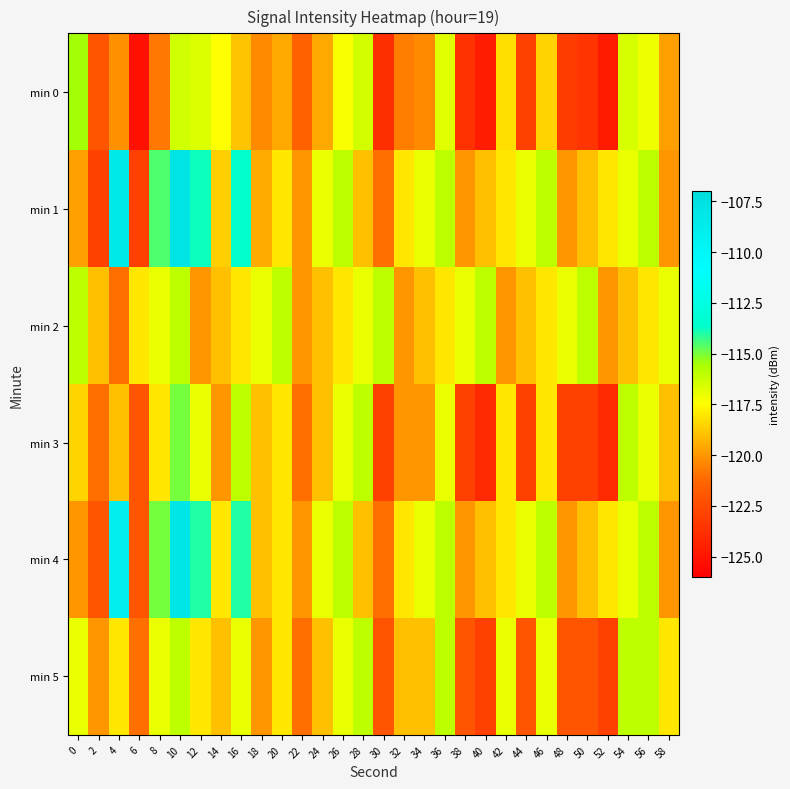

Which series changed the most between 26 and 52?

min 0